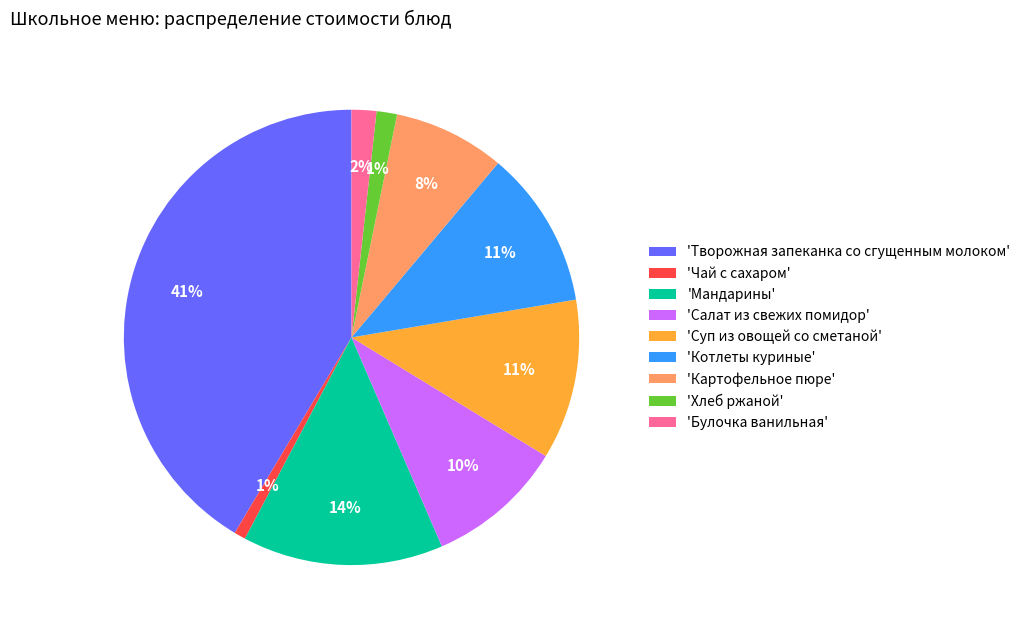

True or false: 'Творожная запеканка со сгущенным молоком' accounts for 41% of the total.

True